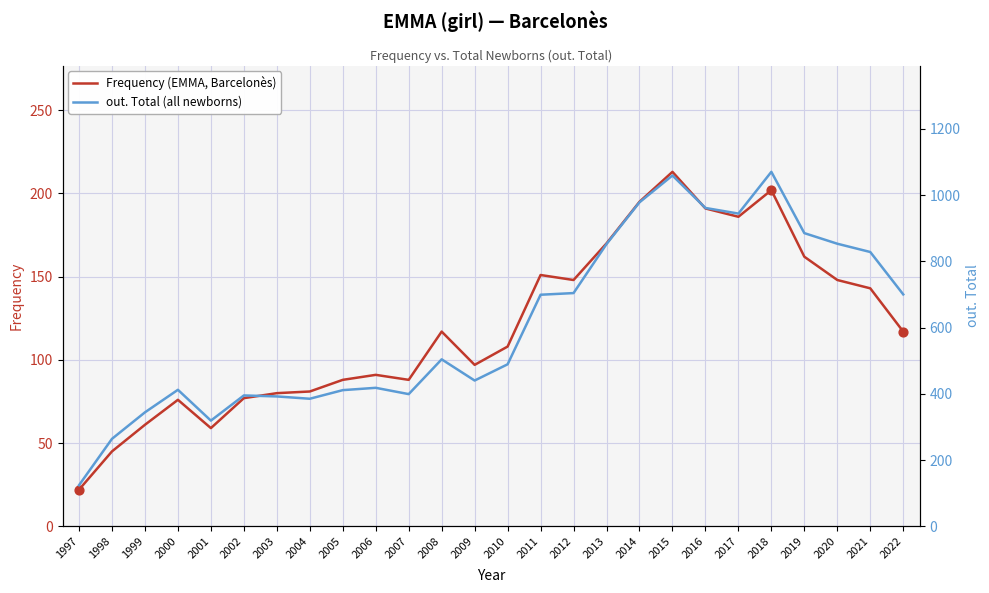

Is the value of out. Total (all newborns) at 2006 greater than the value of Frequency (EMMA, Barcelonès) at 2021?

Yes